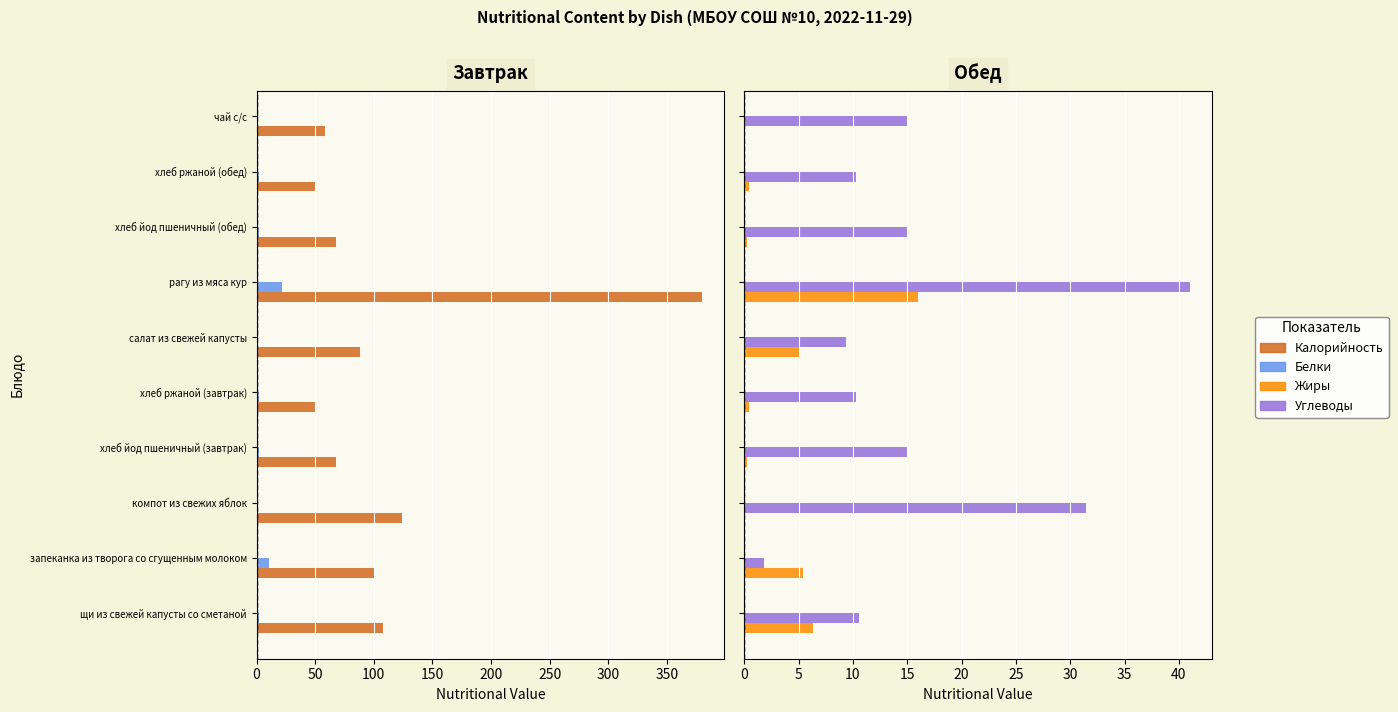

Which series has the largest total across all categories?

Калорийность